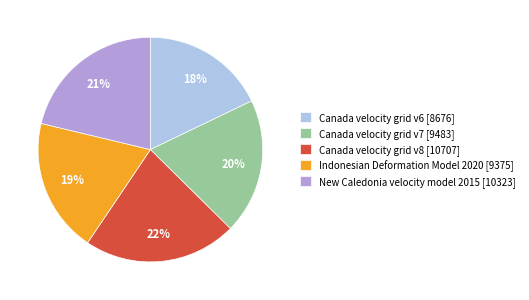

How many segments does this pie chart have?

5